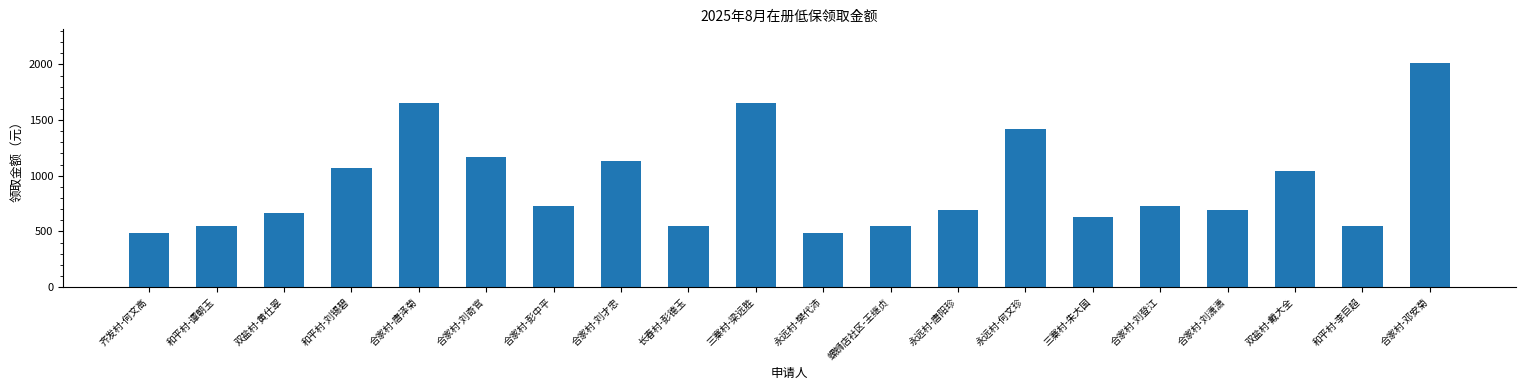

How many bars are there in total?

20